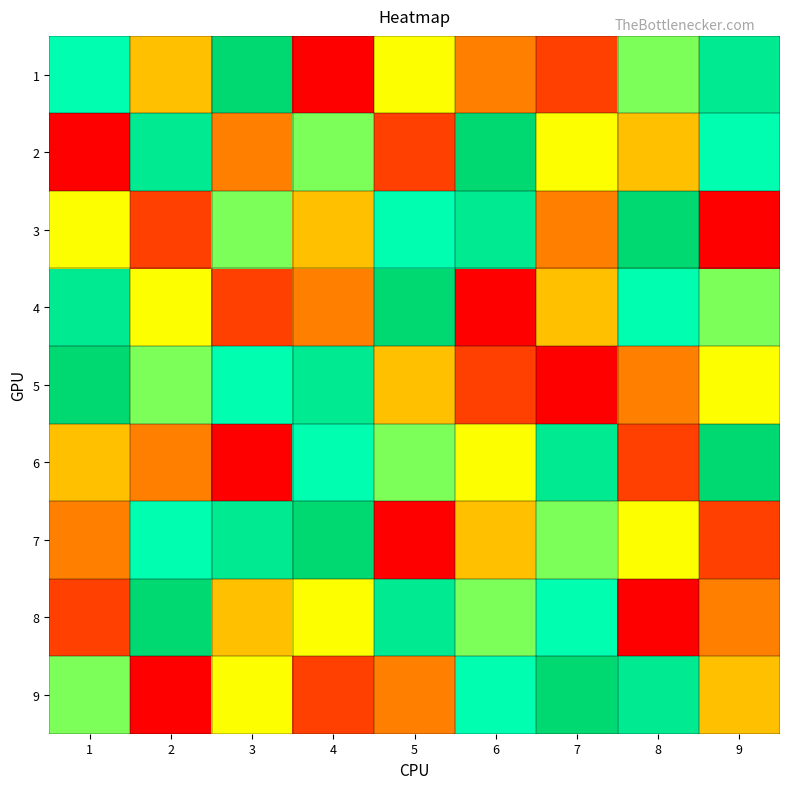

Reading left to right, transcribe all the data shown in this chart.

1: 1=7	2=4	3=9	4=1	5=5	6=3	7=2	8=6	9=8
2: 1=1	2=8	3=3	4=6	5=2	6=9	7=5	8=4	9=7
3: 1=5	2=2	3=6	4=4	5=7	6=8	7=3	8=9	9=1
4: 1=8	2=5	3=2	4=3	5=9	6=1	7=4	8=7	9=6
5: 1=9	2=6	3=7	4=8	5=4	6=2	7=1	8=3	9=5
6: 1=4	2=3	3=1	4=7	5=6	6=5	7=8	8=2	9=9
7: 1=3	2=7	3=8	4=9	5=1	6=4	7=6	8=5	9=2
8: 1=2	2=9	3=4	4=5	5=8	6=6	7=7	8=1	9=3
9: 1=6	2=1	3=5	4=2	5=3	6=7	7=9	8=8	9=4